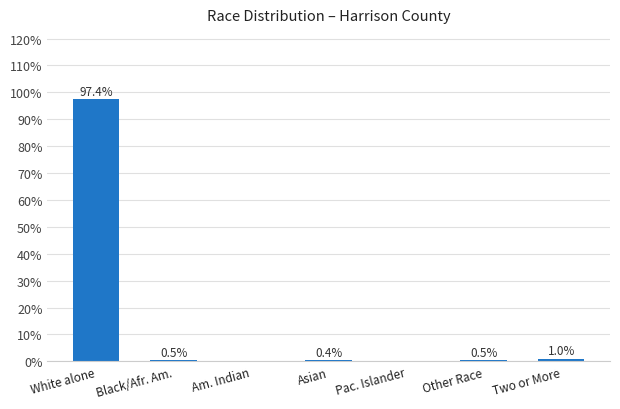

Are the bars grouped side by side (vs. stacked)?

No